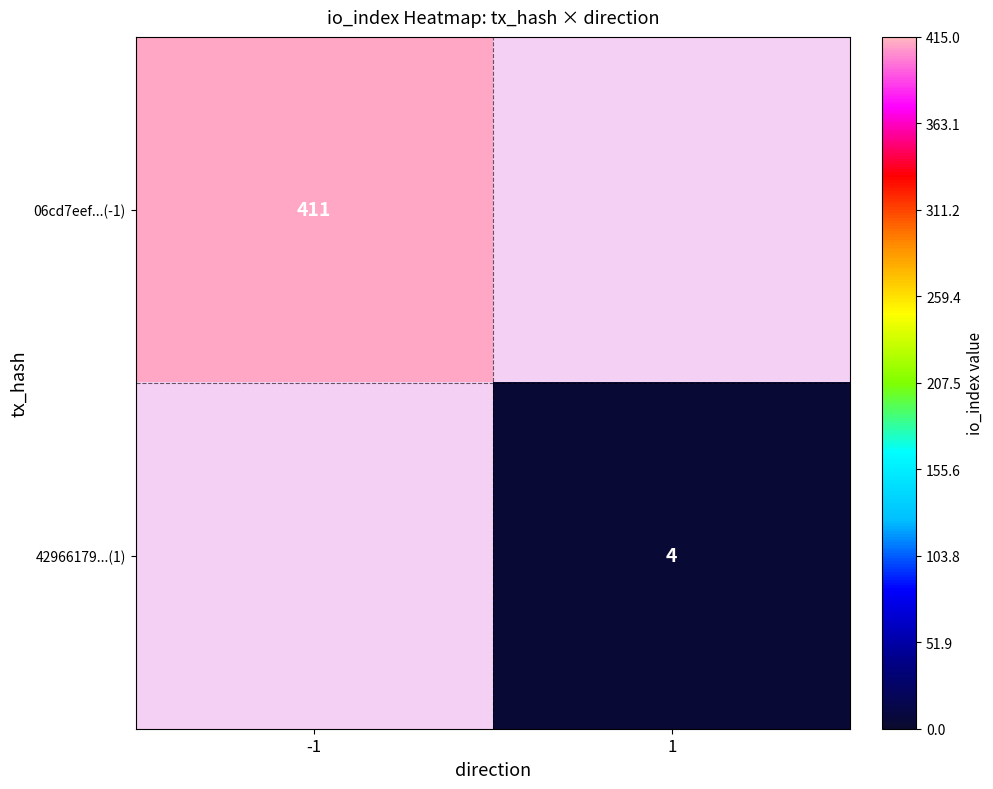

At how many categories does at least one series exceed 70?

1